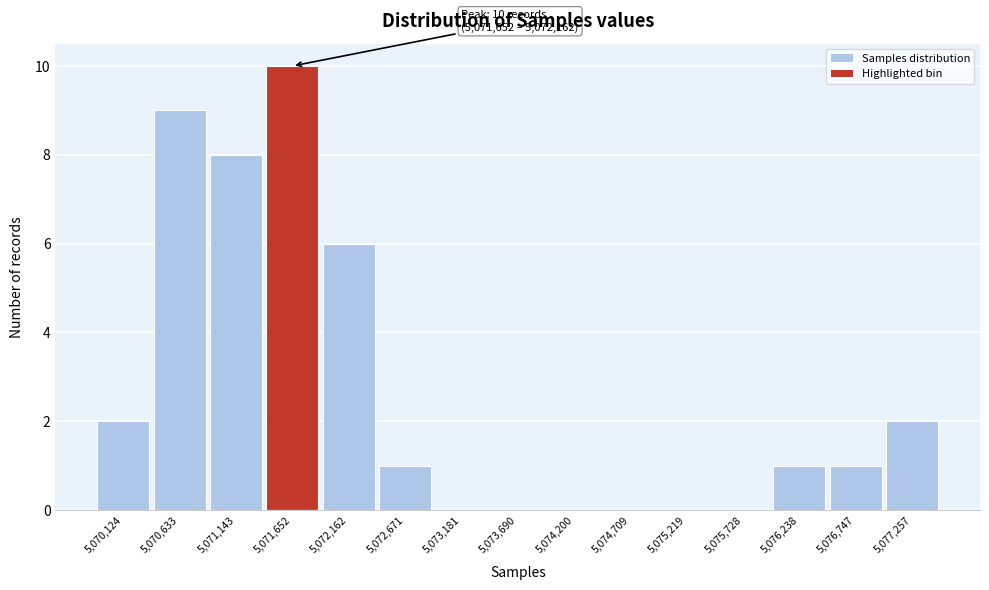

Reading left to right, extract all data points from this chart.

5,070,124=2	5,070,633=9	5,071,143=8	5,071,652=10	5,072,162=6	5,072,671=1	5,073,181=0	5,073,690=0	5,074,200=0	5,074,709=0	5,075,219=0	5,075,728=0	5,076,238=1	5,076,747=1	5,077,257=2